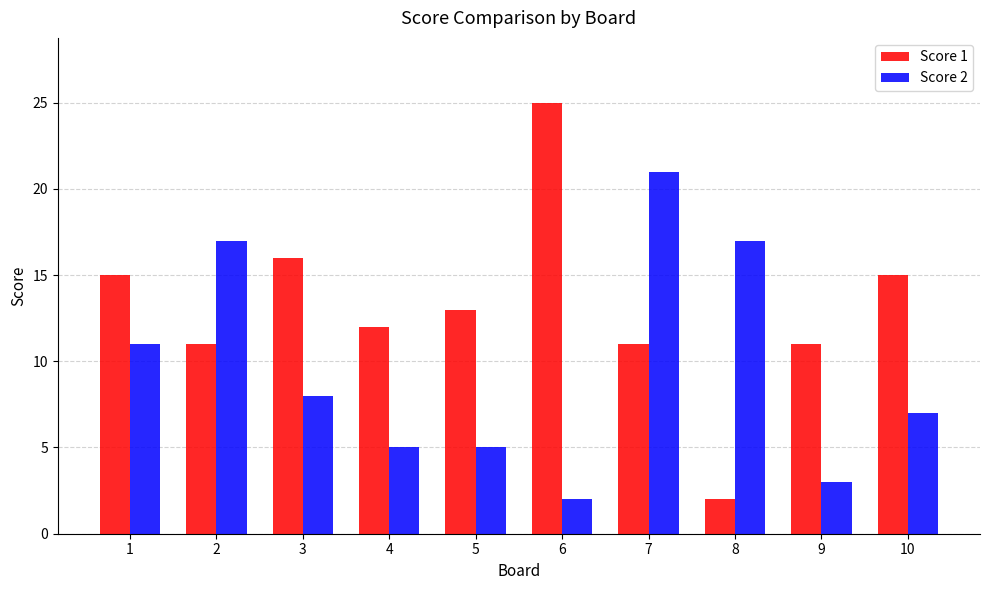

What is the total value across all series at 1?

26